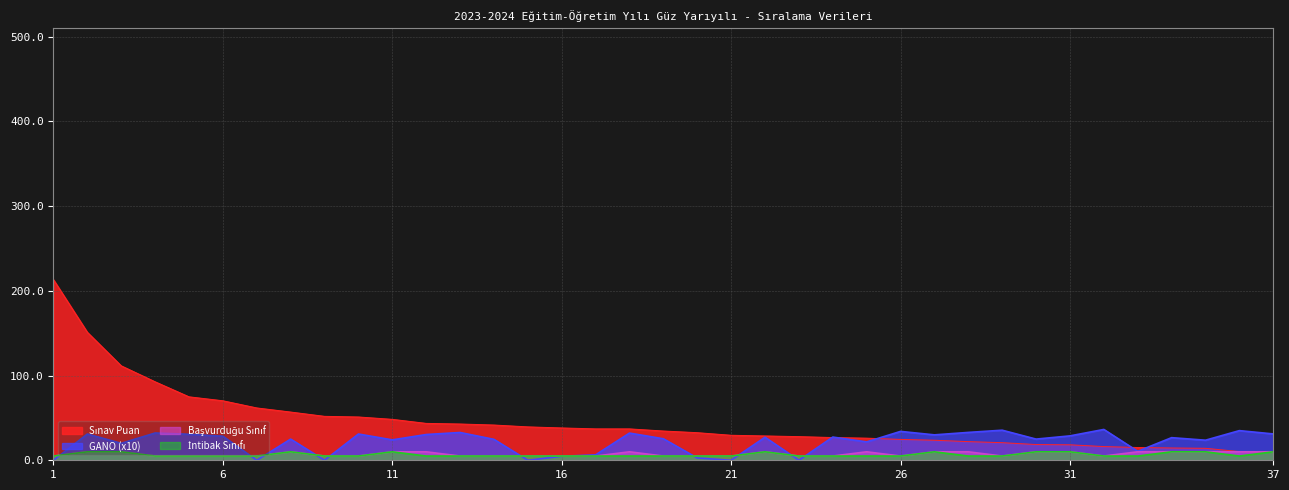

Reading right to left, what are all the values shown in this chart?

Sınav Puan: 37=10.0	36=10.3	35=14.1	34=14.5	33=15.1	32=16.2	31=18.3	30=18.6	29=20.8	28=22.0	27=23.7	26=24.6	25=26.1	24=26.8	23=27.9	22=28.7	21=29.5	20=32.6	19=34.5	18=37.1	17=37.1	16=38.2	15=39.4	14=41.6	13=42.8	12=43.6	11=48.3	10=51.1	9=51.9	8=56.9	7=61.8	6=70.2	5=74.9	4=92.7	3=111.5	2=151.1	1=213.2
GANO: 37=31.1	36=35.0	35=23.7	34=26.7	33=10.6	32=36.4	31=28.8	30=25.0	29=35.5	28=32.9	27=30.0	26=34.1	25=21.7	24=27.4	23=0.0	22=27.2	21=0.0	20=2.7	19=25.4	18=32.1	17=6.4	16=4.7	15=0.0	14=24.7	13=32.8	12=30.4	11=24.1	10=31.0	9=0.0	8=25.0	7=0.0	6=28.4	5=30.7	4=32.2	3=20.0	2=31.0	1=0.0
Başvurduğu Sınıf: 37=10.0	36=10.0	35=10.0	34=10.0	33=10.0	32=5.0	31=10.0	30=10.0	29=5.0	28=10.0	27=10.0	26=5.0	25=10.0	24=5.0	23=5.0	22=10.0	21=5.0	20=5.0	19=5.0	18=10.0	17=5.0	16=5.0	15=5.0	14=5.0	13=5.0	12=10.0	11=10.0	10=5.0	9=5.0	8=10.0	7=5.0	6=5.0	5=5.0	4=5.0	3=10.0	2=10.0	1=5.0
intibakı uygun görülen sınıf: 37=10.0	36=5.0	35=10.0	34=10.0	33=5.0	32=5.0	31=10.0	30=10.0	29=5.0	28=5.0	27=10.0	26=5.0	25=5.0	24=5.0	23=5.0	22=10.0	21=5.0	20=5.0	19=5.0	18=5.0	17=5.0	16=5.0	15=5.0	14=5.0	13=5.0	12=5.0	11=10.0	10=5.0	9=5.0	8=10.0	7=5.0	6=5.0	5=5.0	4=5.0	3=10.0	2=10.0	1=5.0